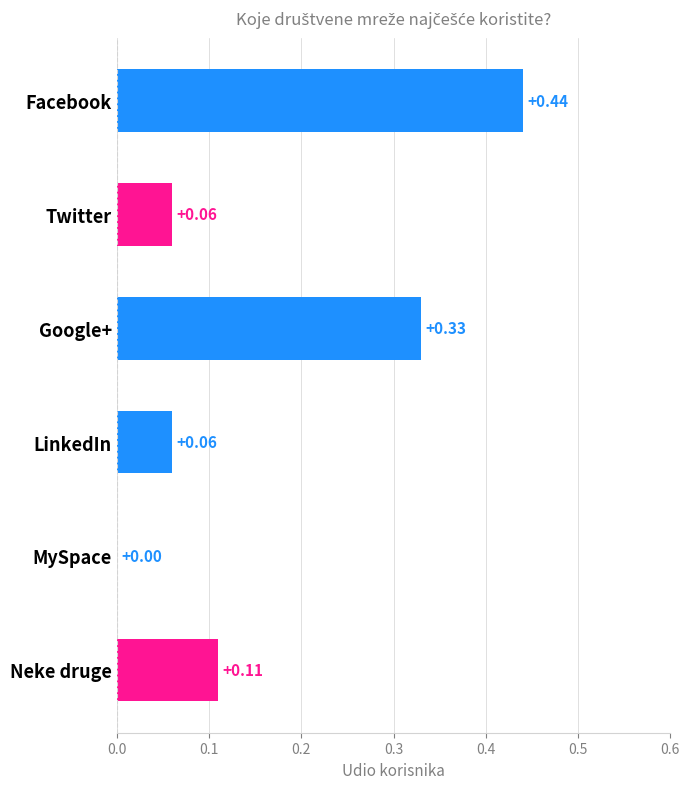

Where is the data nearest to the value 0?

MySpace